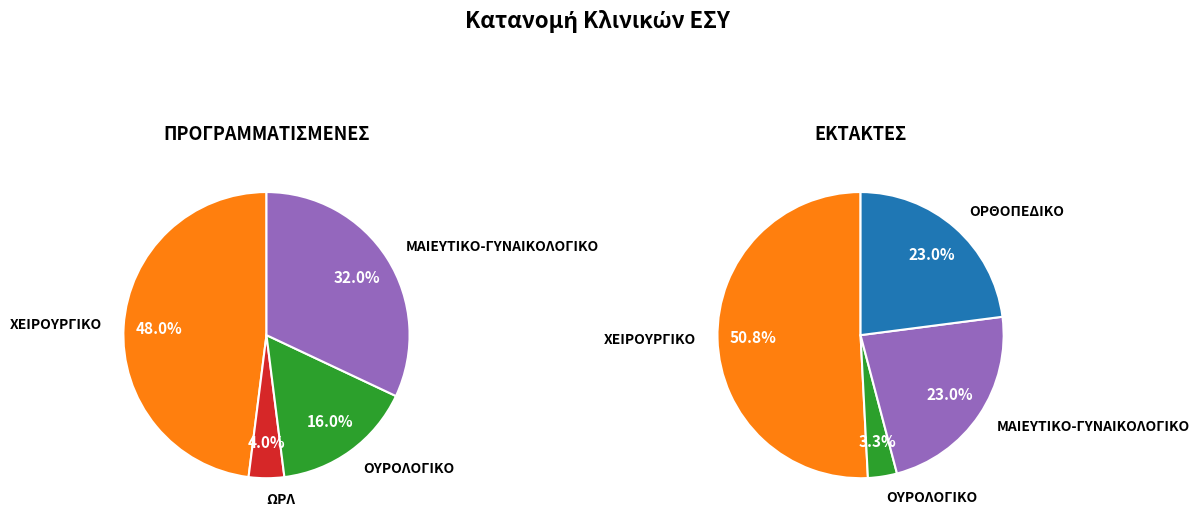

What percentage is the ΜΑΙΕΥΤΙΚΟ-ΓΥΝΑΙΚΟΛΟΓΙΚΟ slice, to the nearest percent?

32%